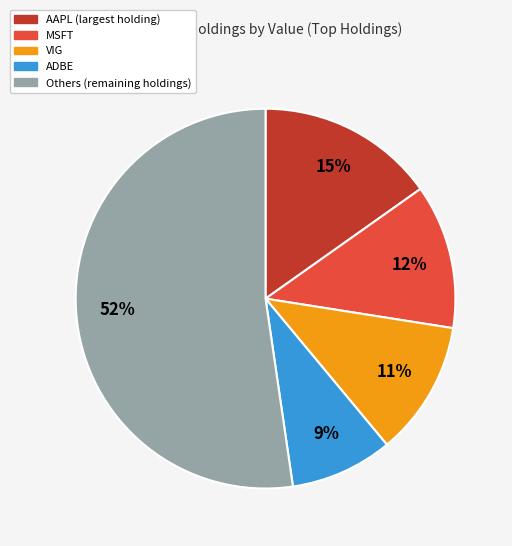

To the nearest percent, what is the average slice percentage?

20%